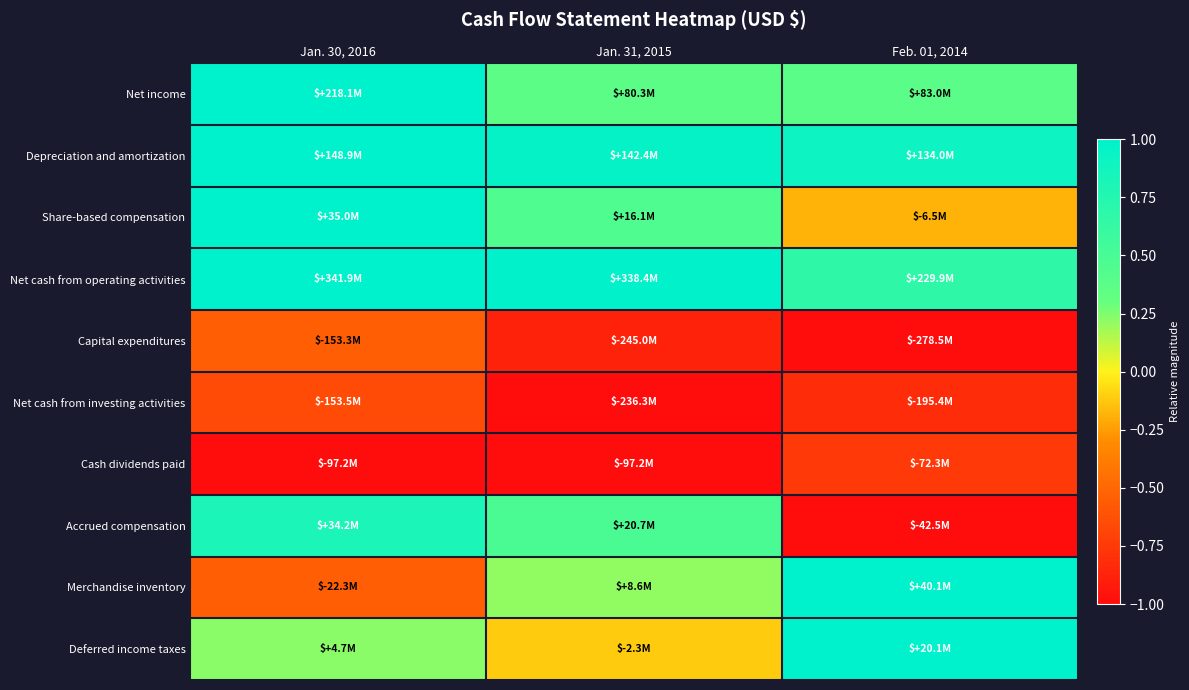

Between Feb. 01, 2014 and Jan. 31, 2015, which is larger?

Feb. 01, 2014